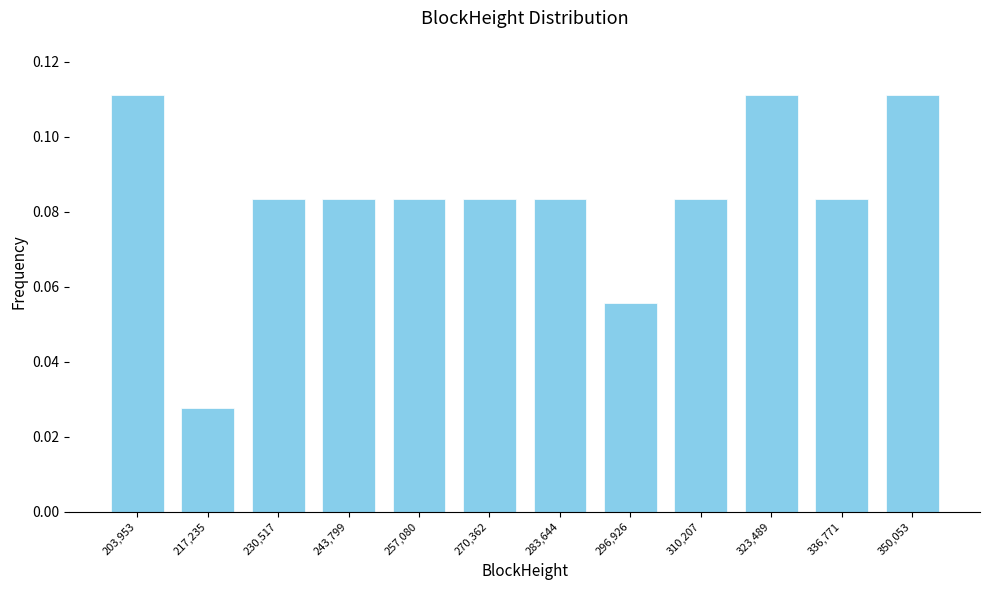

Between 350,053 and 336,771, which is larger?

350,053